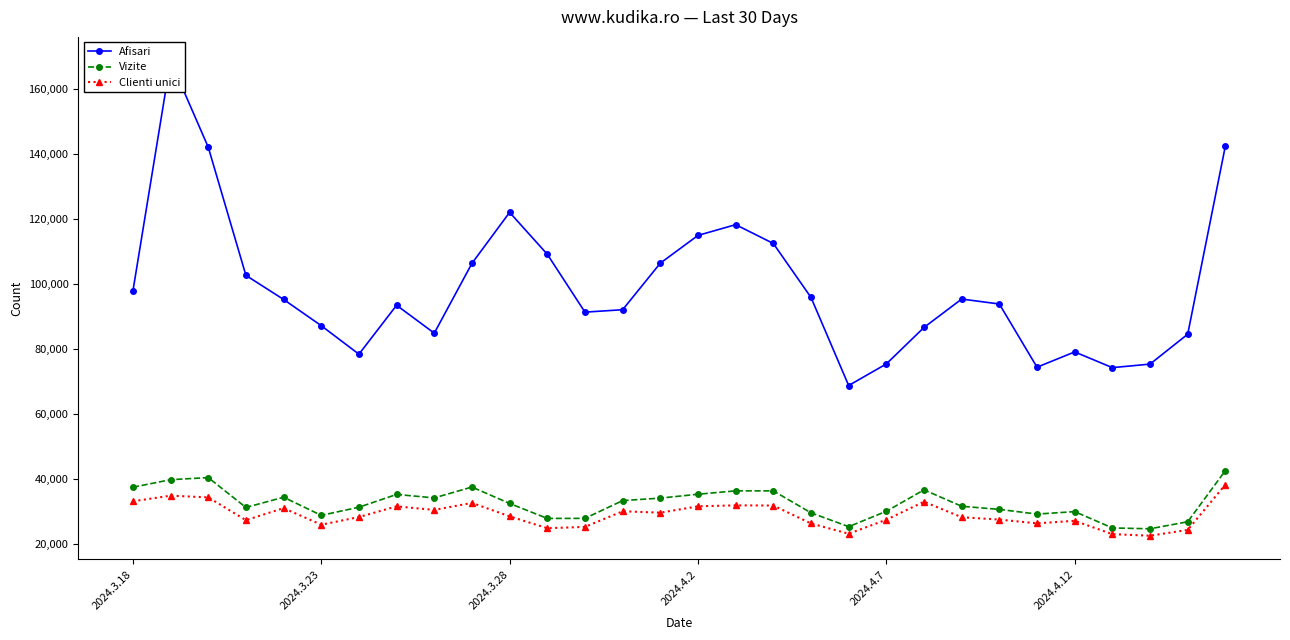

Read the Afisari value at 17, to the nearest 50.

112450